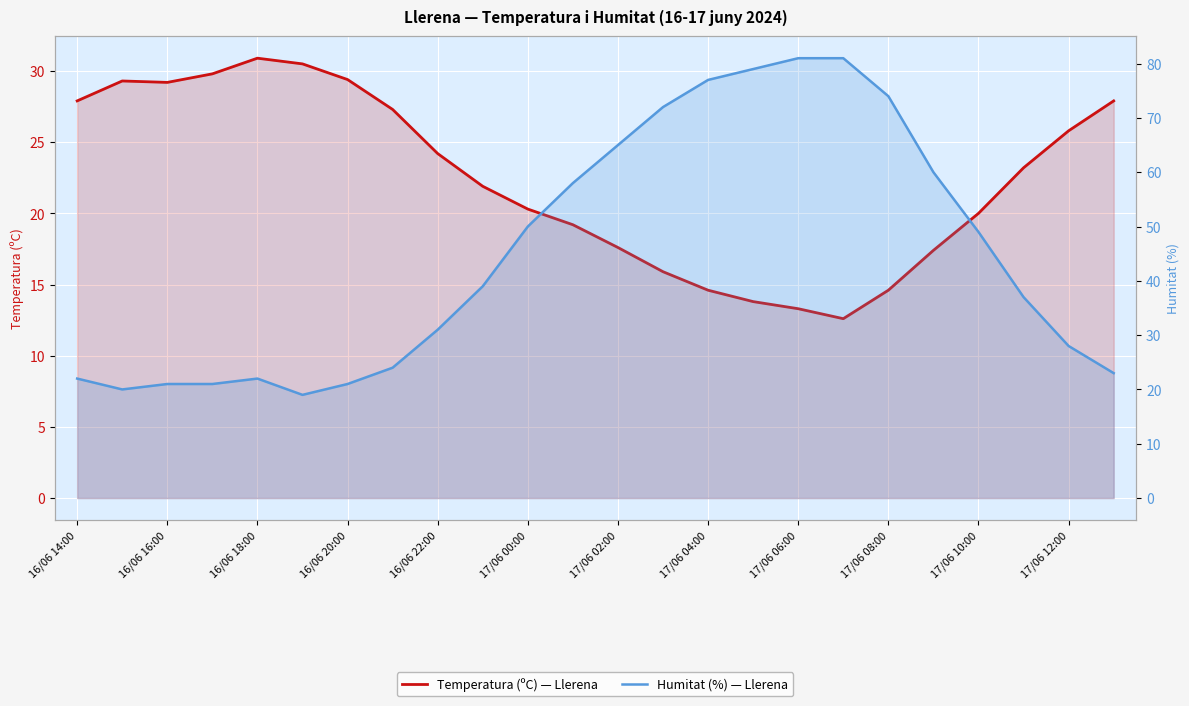

Reading left to right, list all the values displayed in this chart.

Temperatura (ºC): 27.9	29.3	29.2	29.8	30.9	30.5	29.4	27.3	24.2	21.9	20.3	19.2	17.6	15.9	14.6	13.8	13.3	12.6	14.6	17.4	20.0	23.2	25.8	27.9
Humitat (%): 22.0	20.0	21.0	21.0	22.0	19.0	21.0	24.0	31.0	39.0	50.0	58.0	65.0	72.0	77.0	79.0	81.0	81.0	74.0	60.0	49.0	37.0	28.0	23.0